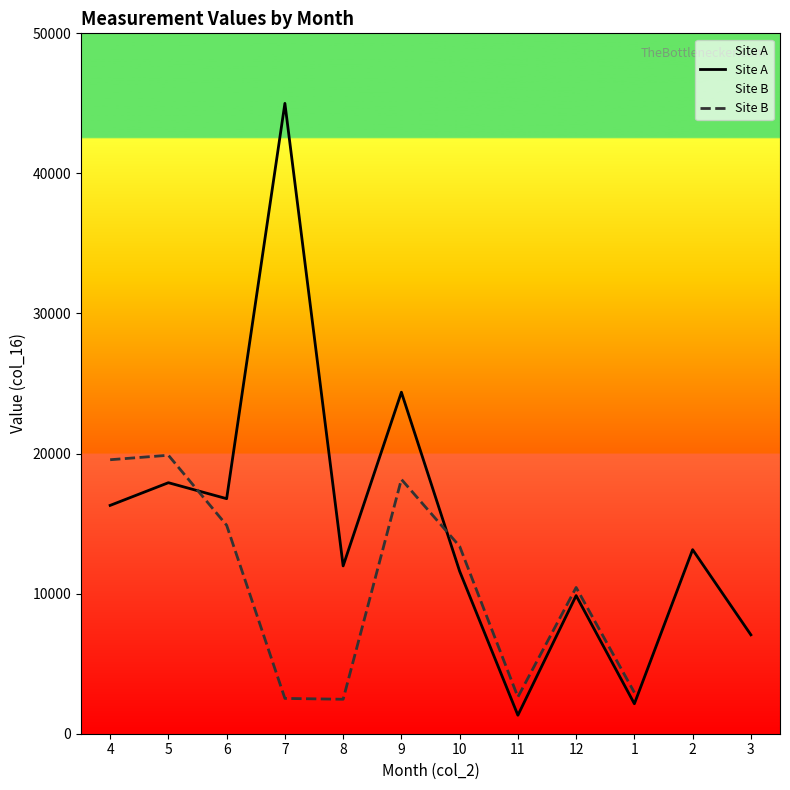

What is the sum of the values at 5 and 7?

62920